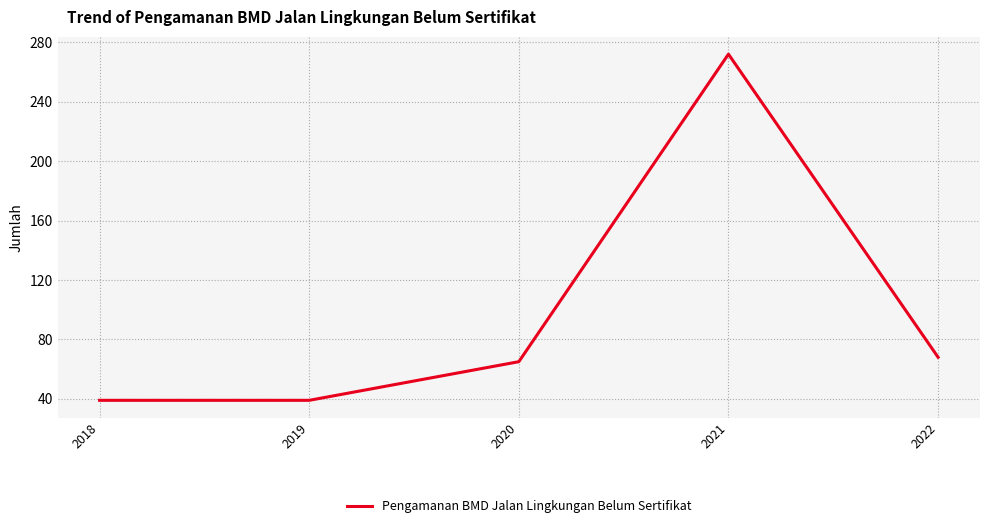

What is the minimum value shown in the chart?

39